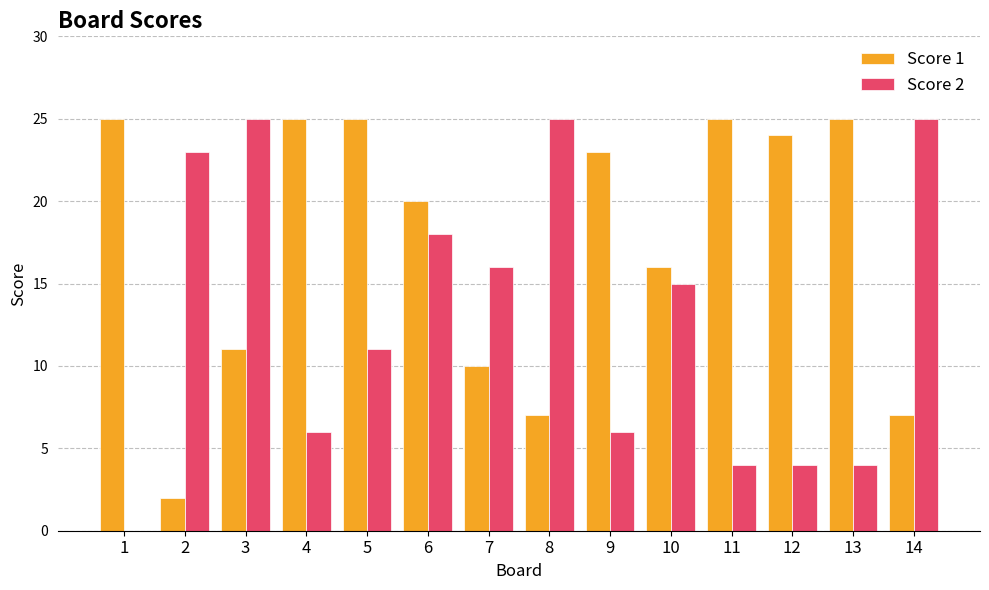

At which label is Score 2 closest to 12?

5